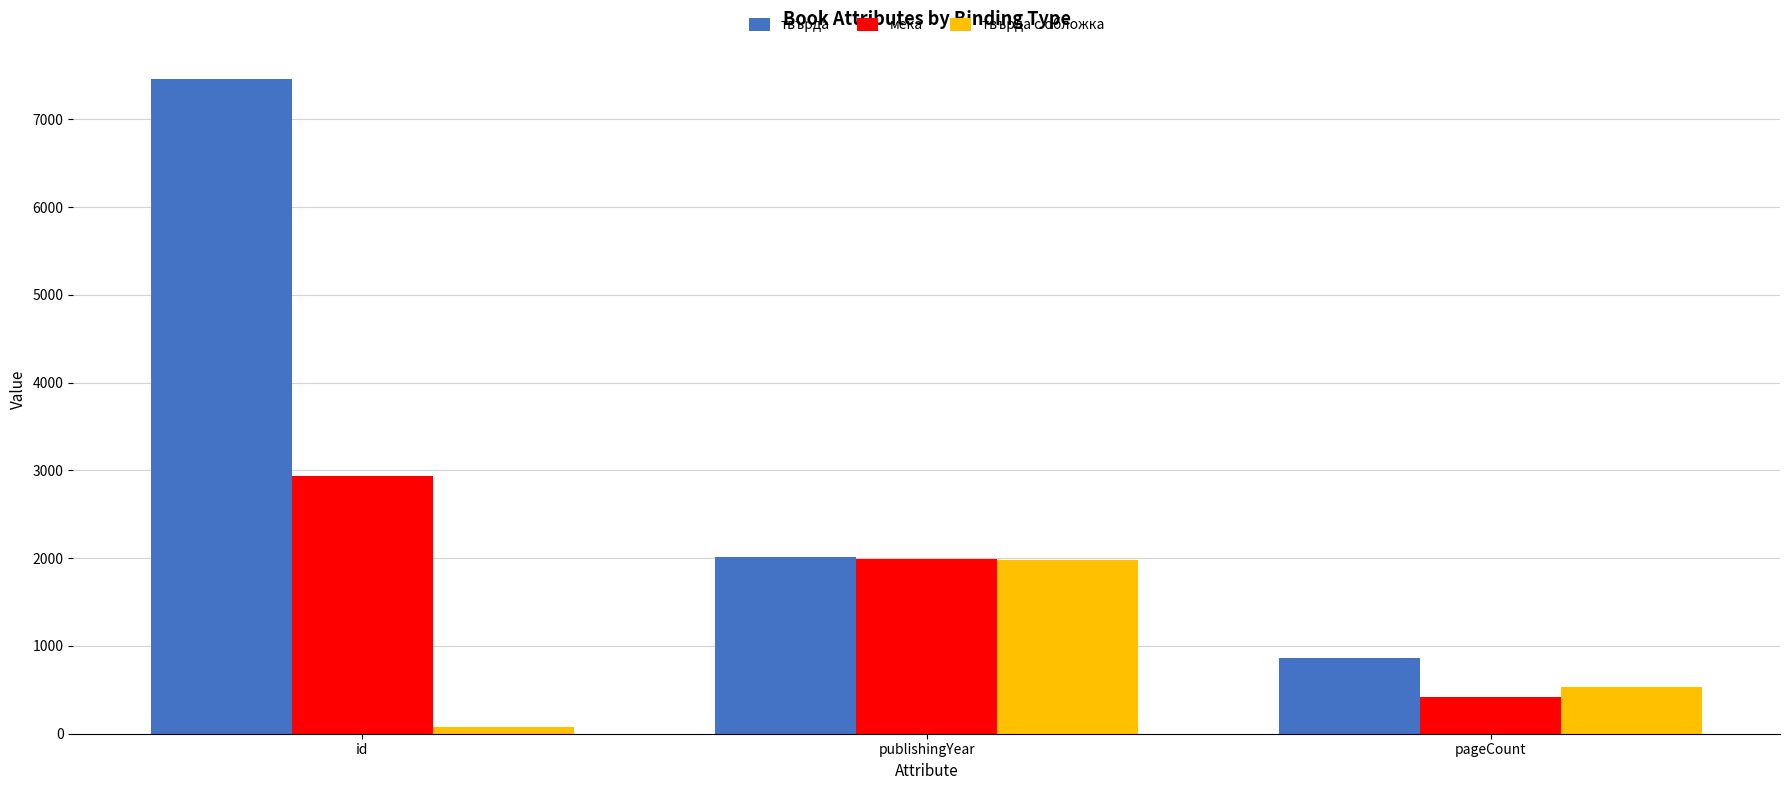

At how many categories does at least one series exceed 3863?

1